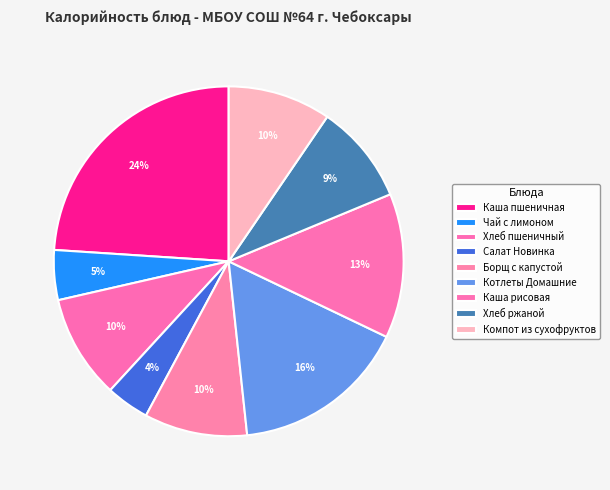

Is there a majority slice in this chart?

No